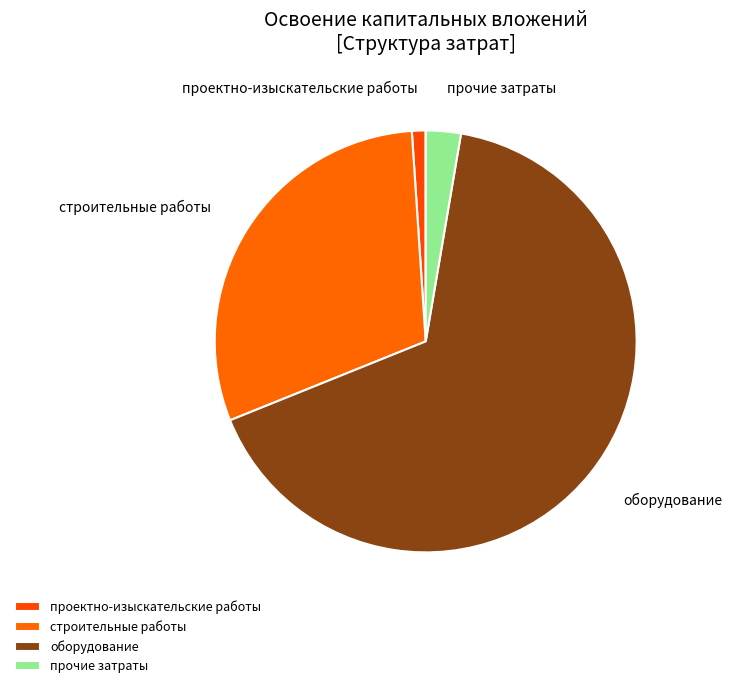

How many segments does this pie chart have?

4